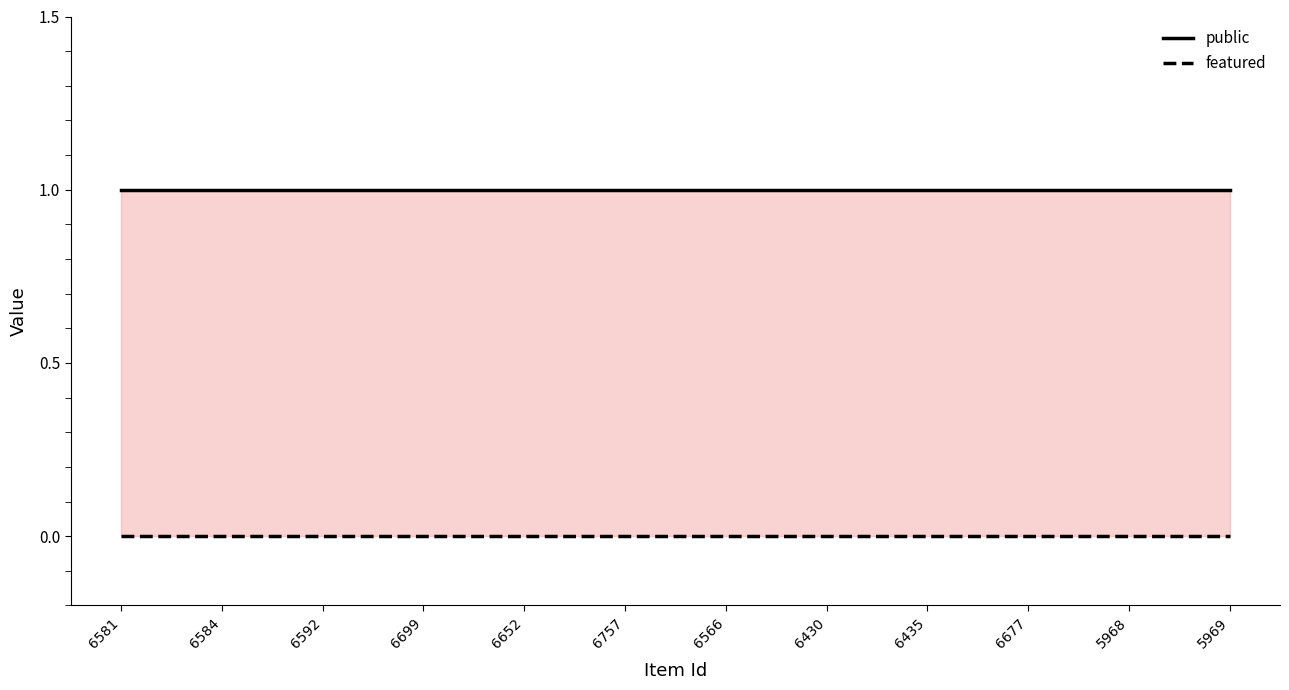

True or false: public has a value of 1 at 6592.

True